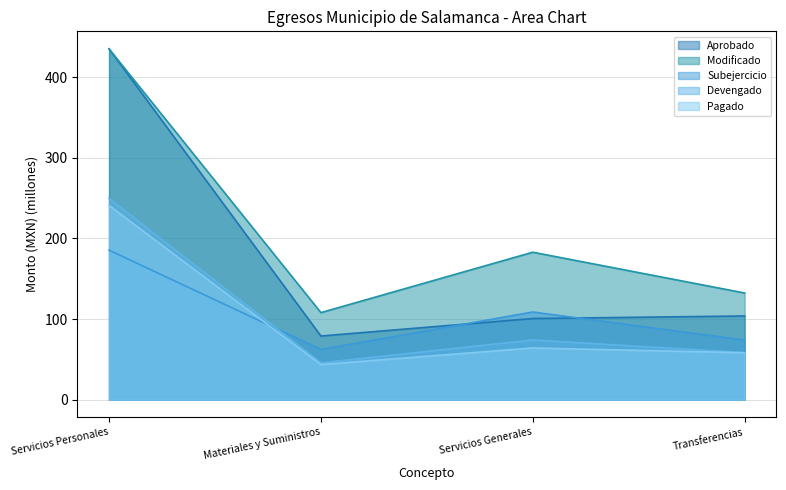

Reading left to right, what are all the values shown in this chart?

Aprobado: Servicios Personales=434.9	Materiales y Suministros=79.0	Servicios Generales=100.6	Transferencias=103.8
Modificado: Servicios Personales=434.9	Materiales y Suministros=108.0	Servicios Generales=182.8	Transferencias=132.3
Subejercicio: Servicios Personales=185.4	Materiales y Suministros=62.2	Servicios Generales=108.7	Transferencias=73.9
Devengado: Servicios Personales=249.5	Materiales y Suministros=45.7	Servicios Generales=74.1	Transferencias=58.3
Pagado: Servicios Personales=240.7	Materiales y Suministros=43.6	Servicios Generales=64.2	Transferencias=58.2